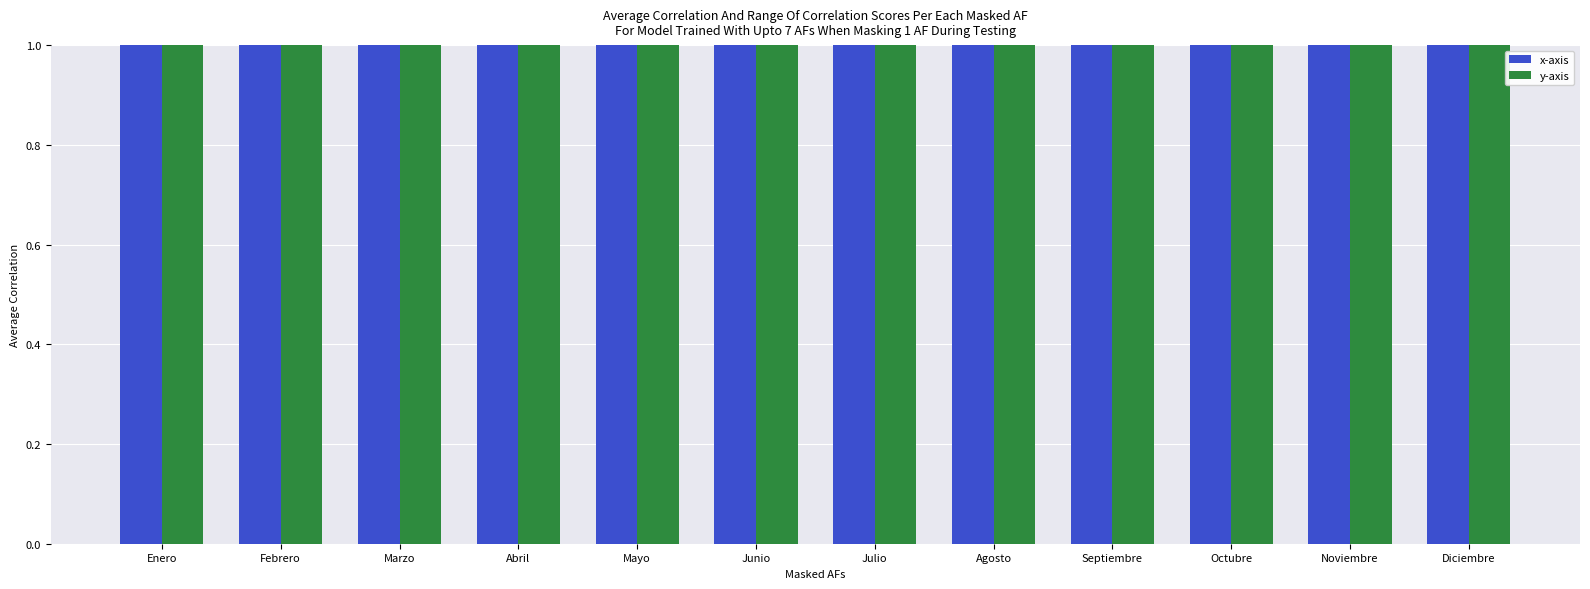

What is the average value of the x-axis series?

30